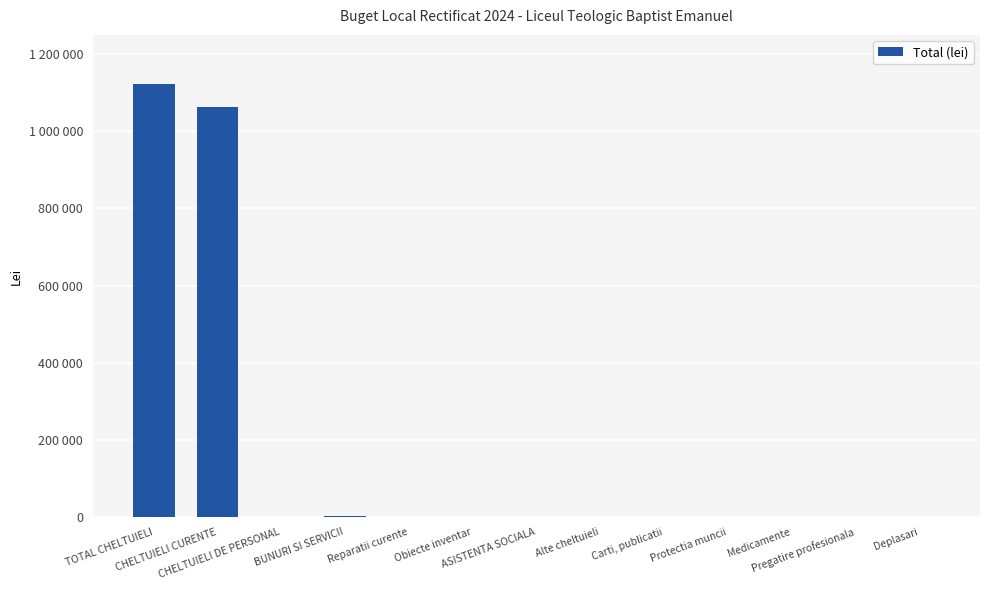

What is the greatest value displayed?

1123000